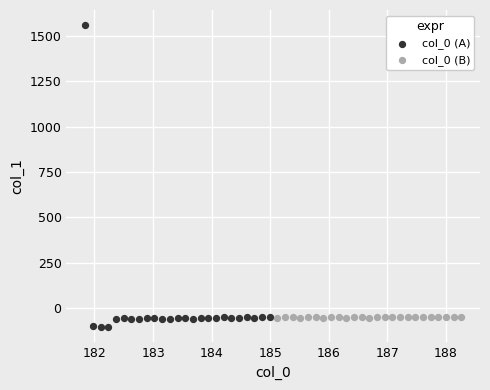

Which series has the largest Y range (max minus min)?

col_0 (A)